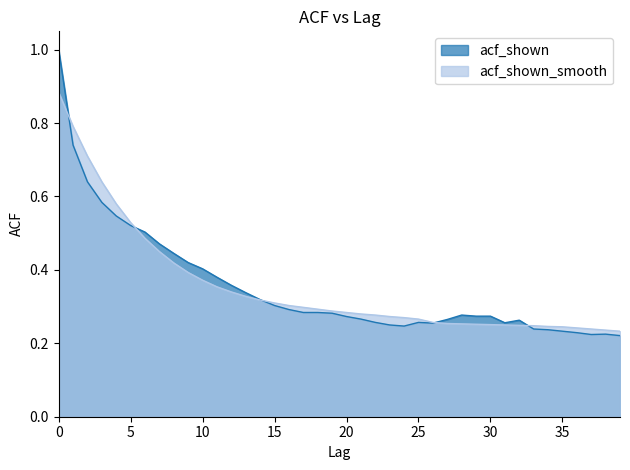

The value of acf_shown_smooth at 26 is 0.4. True or false?

False